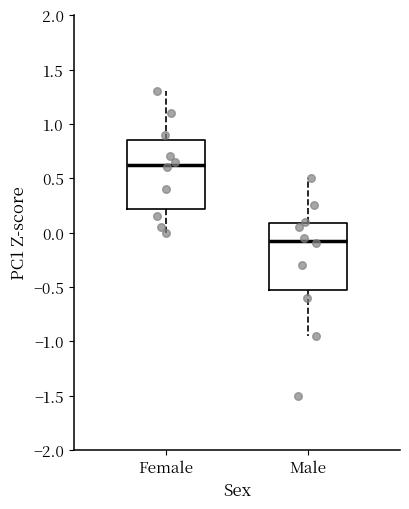

Reading left to right, read every box against the y-axis: the position of its median line, the range the box covers, and the ends of its whiskers. The values are not printed on the chart, so give them approximately, as read against the axis.

Female: median 0.65, box 0.20 to 0.85, whiskers 0.00 to 1.30
Male: median -0.05, box -0.50 to 0.10, whiskers -0.95 to 0.50